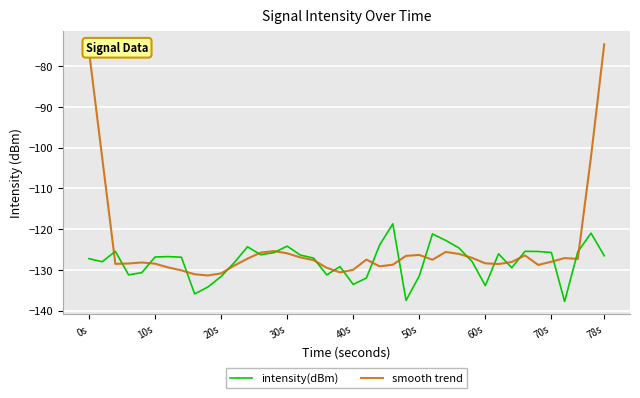

Rank the series by their average value, from lowest to highest.

intensity(dBm), smooth trend